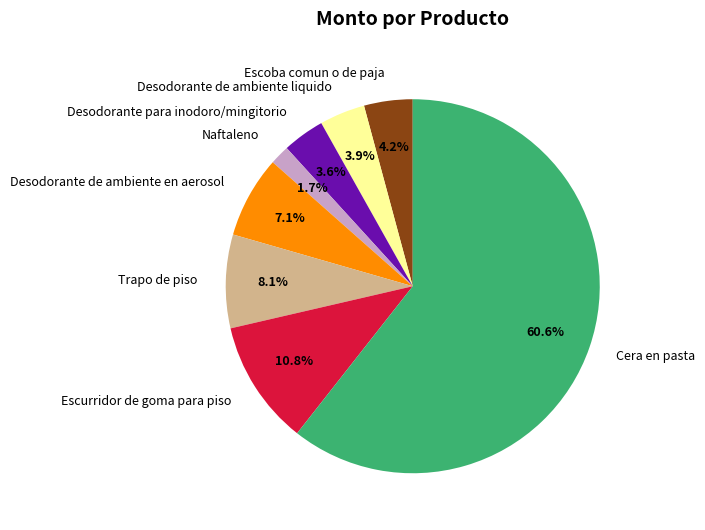

What is the majority slice?

Cera en pasta